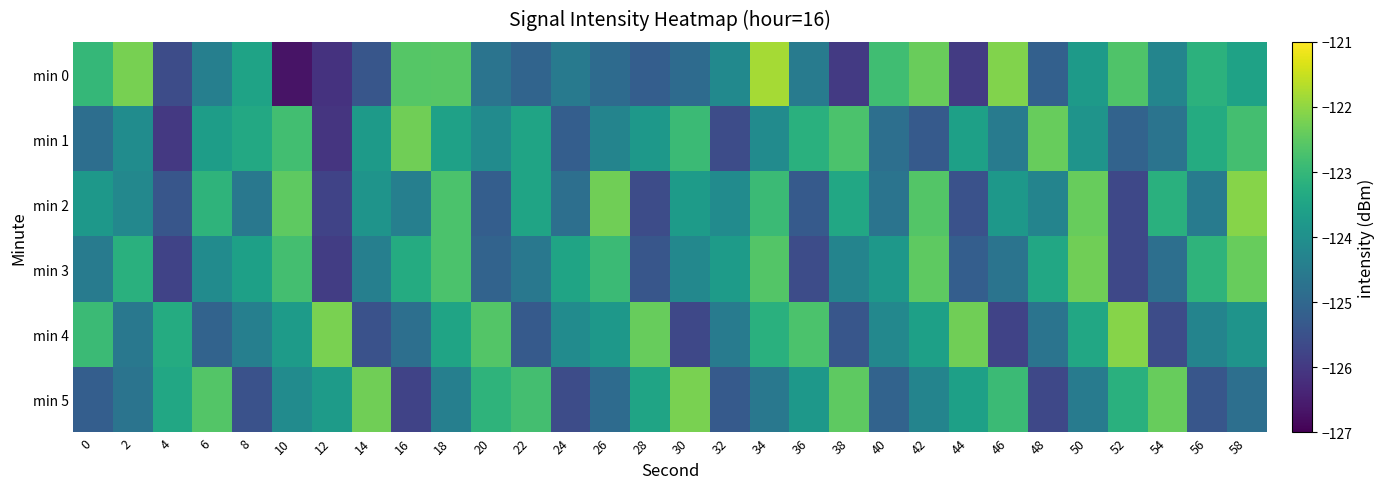

Reading left to right, transcribe all the data shown in this chart.

min 0: 0=-123.0	2=-122.2	4=-125.6	6=-124.4	8=-123.5	10=-126.7	12=-126.1	14=-125.4	16=-122.6	18=-122.6	20=-124.7	22=-125.1	24=-124.6	26=-124.9	28=-125.2	30=-124.9	32=-124.2	34=-121.8	36=-124.5	38=-126.0	40=-122.8	42=-122.4	44=-126.0	46=-122.1	48=-125.2	50=-123.7	52=-122.7	54=-124.3	56=-123.1	58=-123.5
min 1: 0=-124.8	2=-124.1	4=-126.0	6=-123.7	8=-123.4	10=-122.8	12=-126.1	14=-123.7	16=-122.3	18=-123.6	20=-124.1	22=-123.5	24=-125.2	26=-124.3	28=-123.8	30=-122.9	32=-125.6	34=-124.1	36=-123.2	38=-122.7	40=-124.8	42=-125.3	44=-123.6	46=-124.5	48=-122.4	50=-123.9	52=-125.1	54=-124.7	56=-123.3	58=-122.8
min 2: 0=-123.8	2=-124.2	4=-125.4	6=-123.1	8=-124.6	10=-122.5	12=-125.8	14=-123.9	16=-124.4	18=-122.7	20=-125.2	22=-123.5	24=-124.8	26=-122.3	28=-125.6	30=-123.7	32=-124.1	34=-122.9	36=-125.3	38=-123.4	40=-124.7	42=-122.6	44=-125.5	46=-123.8	48=-124.3	50=-122.4	52=-125.7	54=-123.2	56=-124.5	58=-122.1
min 3: 0=-124.5	2=-123.2	4=-125.8	6=-124.1	8=-123.6	10=-122.8	12=-125.9	14=-124.4	16=-123.3	18=-122.7	20=-125.1	22=-124.6	24=-123.5	26=-122.9	28=-125.4	30=-124.2	32=-123.7	34=-122.6	36=-125.6	38=-124.3	40=-123.8	42=-122.5	44=-125.2	46=-124.7	48=-123.4	50=-122.3	52=-125.7	54=-124.8	56=-123.1	58=-122.4
min 4: 0=-122.9	2=-124.6	4=-123.3	6=-125.1	8=-124.4	10=-123.7	12=-122.2	14=-125.5	16=-124.8	18=-123.5	20=-122.6	22=-125.3	24=-124.1	26=-123.8	28=-122.4	30=-125.7	32=-124.5	34=-123.2	36=-122.7	38=-125.4	40=-124.2	42=-123.6	44=-122.3	46=-125.8	48=-124.7	50=-123.4	52=-122.1	54=-125.6	56=-124.3	58=-123.9
min 5: 0=-125.2	2=-124.7	4=-123.4	6=-122.6	8=-125.5	10=-124.1	12=-123.7	14=-122.3	16=-125.8	18=-124.4	20=-123.1	22=-122.8	24=-125.6	26=-124.9	28=-123.5	30=-122.2	32=-125.3	34=-124.6	36=-123.8	38=-122.5	40=-125.1	42=-124.3	44=-123.6	46=-122.9	48=-125.7	50=-124.5	52=-123.2	54=-122.4	56=-125.4	58=-124.8